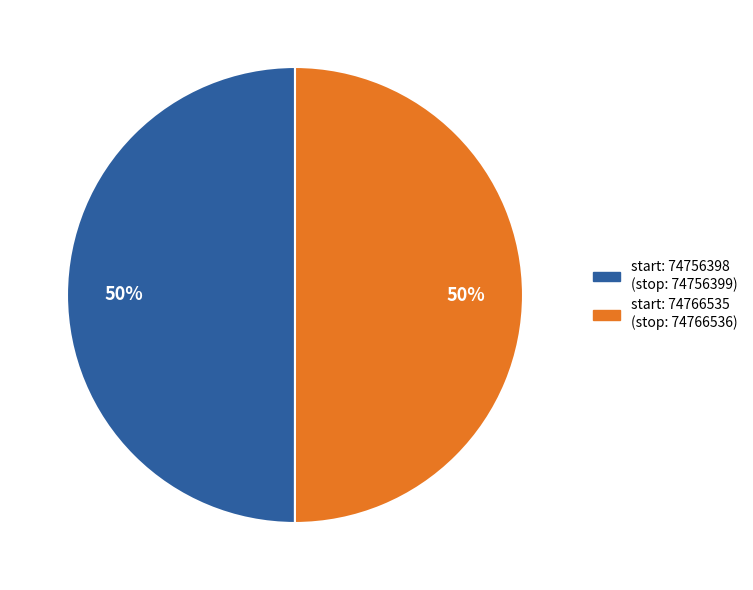

To the nearest percent, what is the average slice percentage?

50%